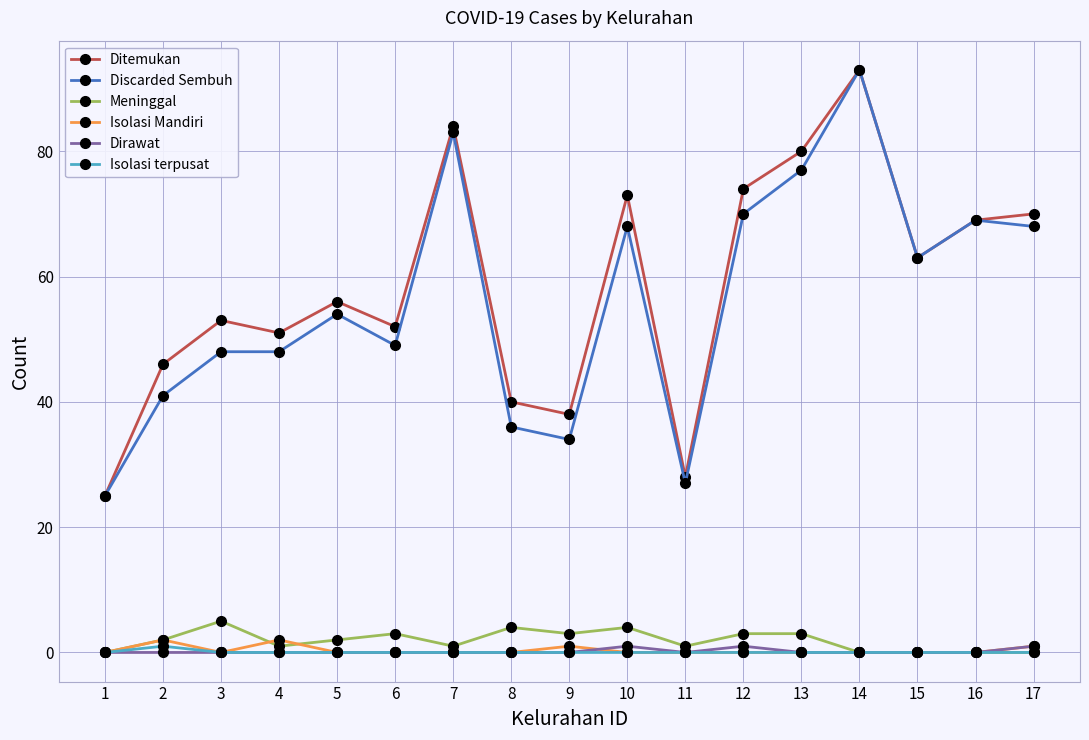

True or false: Discarded Sembuh and Dirawat cross at least once.

False